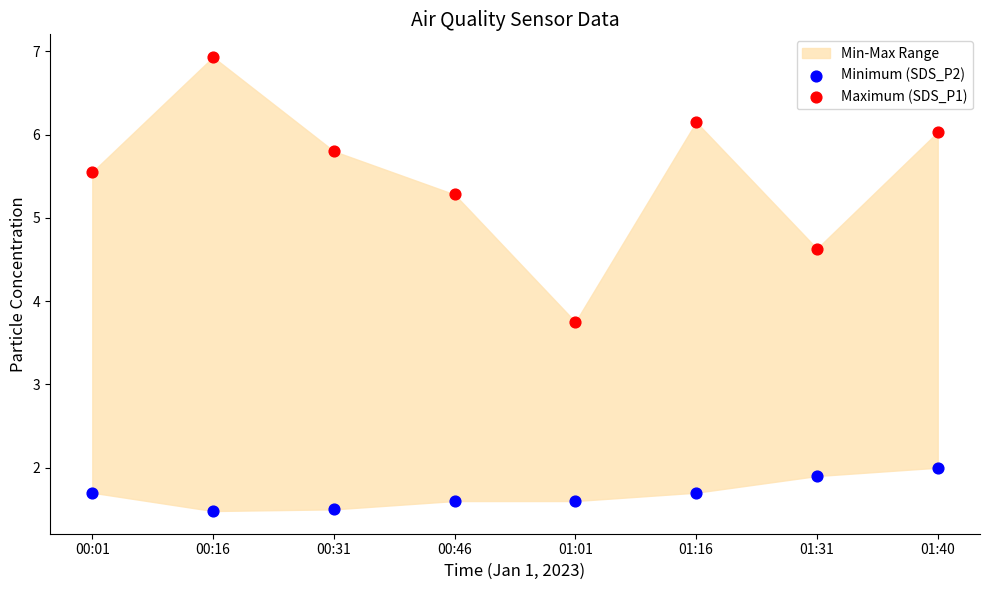

Which series contains the lowest Y value?

Minimum (SDS_P2)